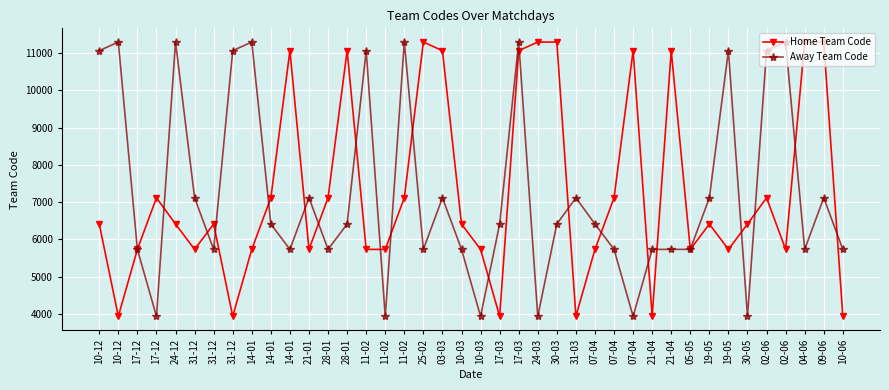

Reading left to right, extract all data points from this chart.

Home Team Code: 10-12=6412	10-12=3938	17-12=5733	17-12=7116	24-12=6412	31-12=5732	31-12=6412	31-12=3938	14-01=5733	14-01=7116	14-01=11060	21-01=5733	28-01=7116	28-01=11060	11-02=5733	11-02=5732	11-02=7116	25-02=11291	03-03=11060	10-03=6412	10-03=5733	17-03=3938	17-03=11060	24-03=11291	30-03=11291	31-03=3938	07-04=5733	07-04=7116	07-04=11060	21-04=3938	21-04=11060	05-05=5732	19-05=6412	19-05=5732	30-05=6412	02-06=7116	02-06=5732	04-06=11291	09-06=11291	10-06=3938
Away Team Code: 10-12=11060	10-12=11291	17-12=5732	17-12=3938	24-12=11291	31-12=7116	31-12=5733	31-12=11060	14-01=11291	14-01=6412	14-01=5732	21-01=7116	28-01=5733	28-01=6412	11-02=11060	11-02=3938	11-02=11291	25-02=5732	03-03=7116	10-03=5732	10-03=3938	17-03=6412	17-03=11291	24-03=3938	30-03=6412	31-03=7116	07-04=6412	07-04=5732	07-04=3938	21-04=5732	21-04=5733	05-05=5733	19-05=7116	19-05=11060	30-05=3938	02-06=11060	02-06=11291	04-06=5733	09-06=7116	10-06=5733